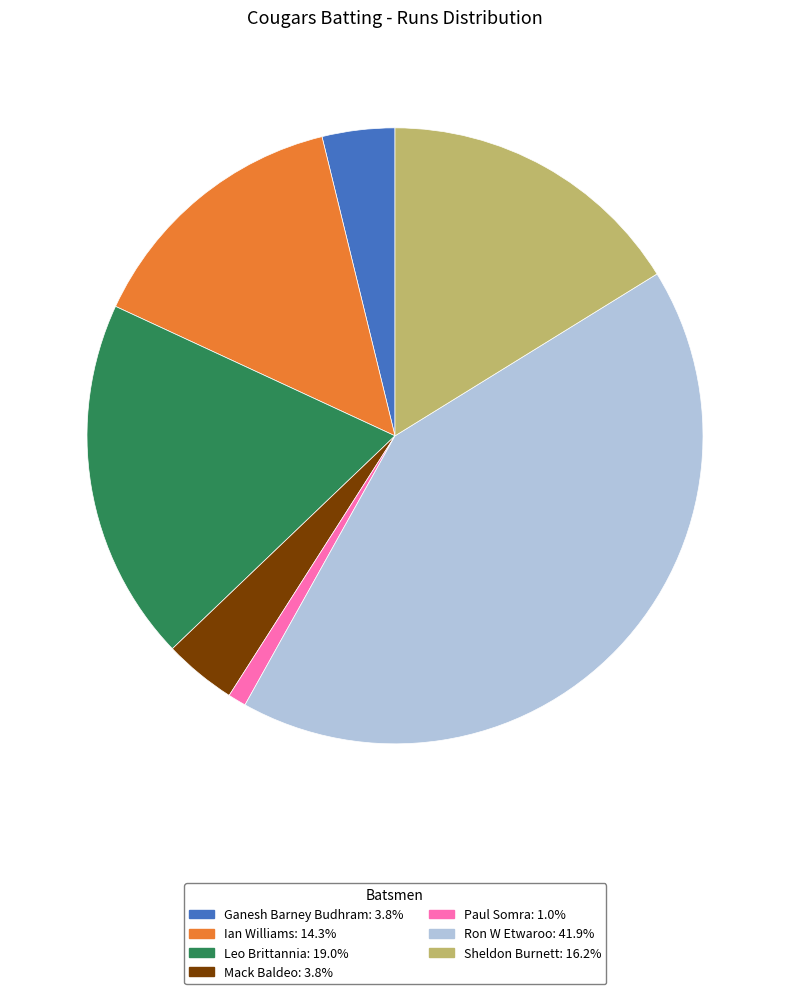

Which category has the biggest portion of the pie?

Ron W Etwaroo